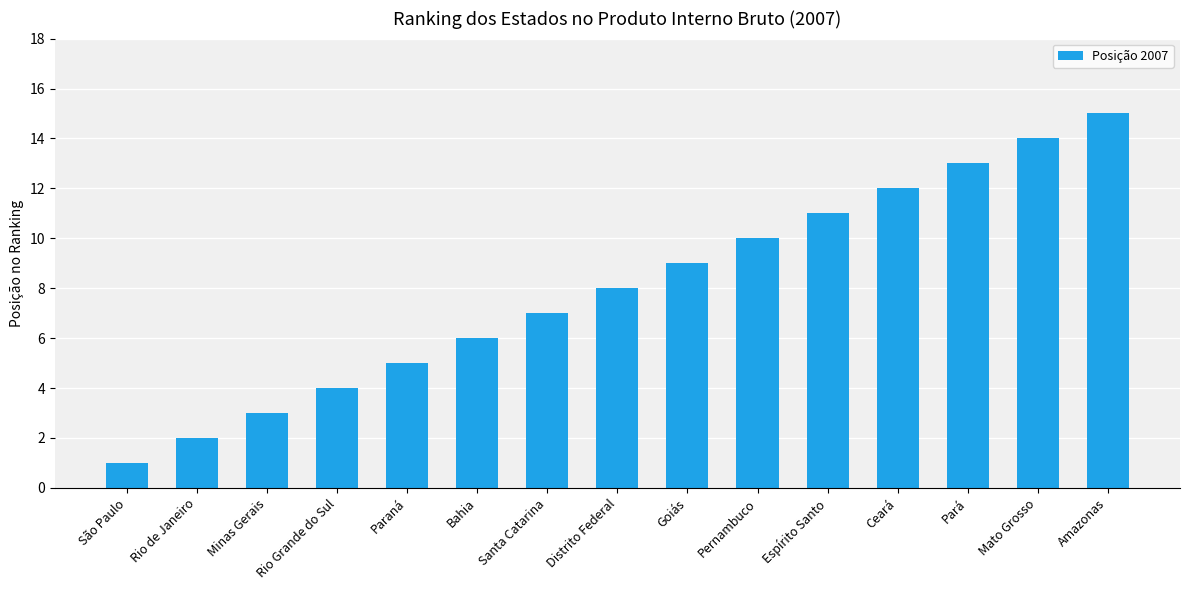

At which category does the chart reach its minimum across all series?

São Paulo